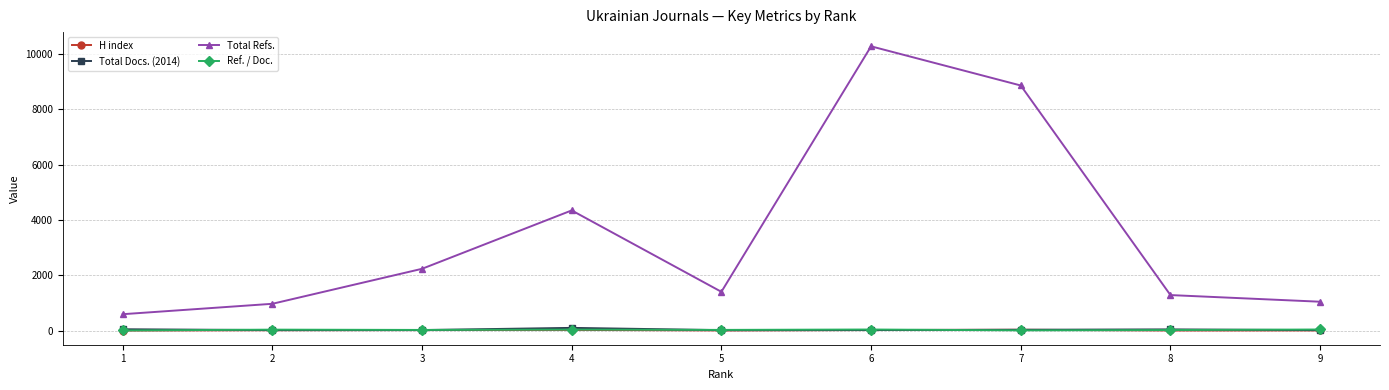

True or false: H index and Total Refs. cross at least once.

False